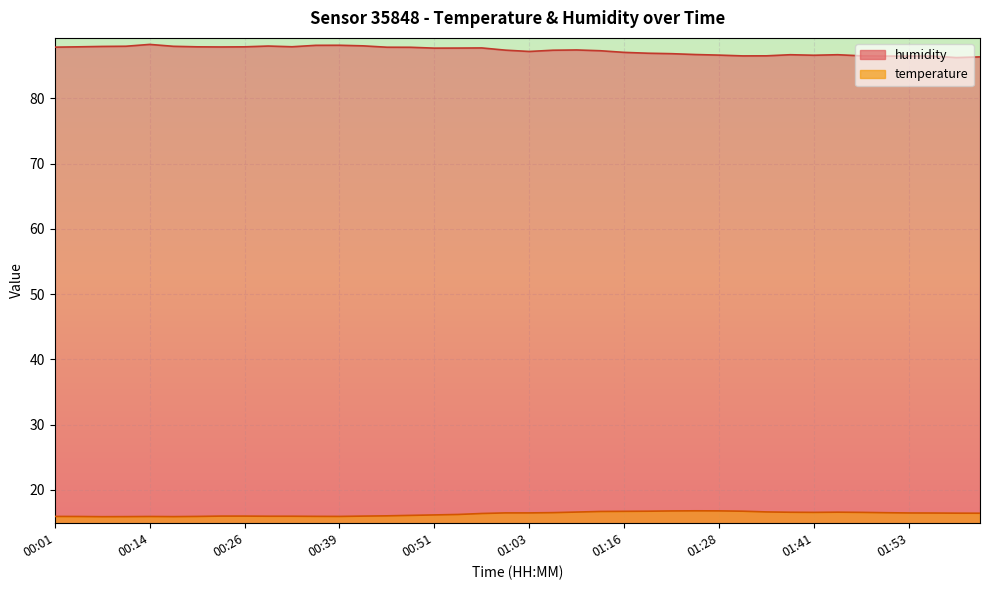

What is the difference between the maximum and minimum values in the temperature series?

0.9